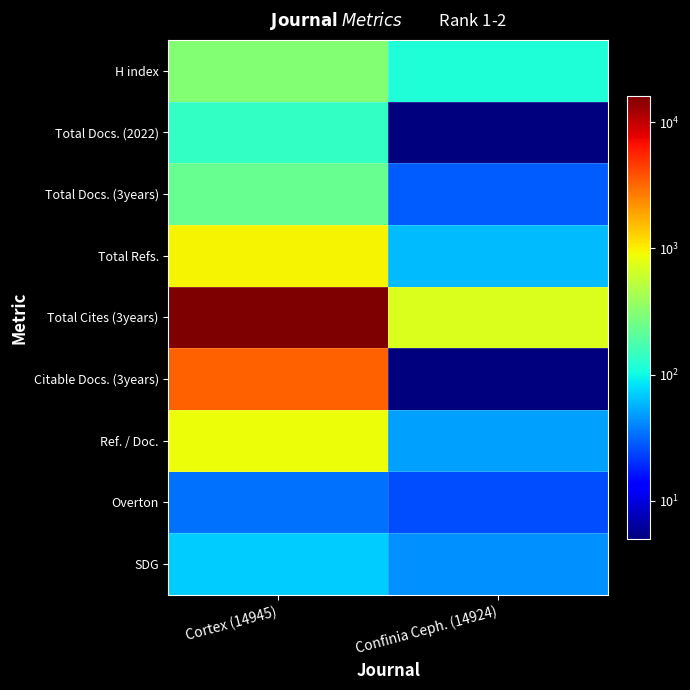

Reading left to right, extract all data points from this chart.

H index: Cortex (14945)=303	Confinia Ceph. (14924)=115
Total Docs. (2022): Cortex (14945)=138	Confinia Ceph. (14924)=5
Total Docs. (3years): Cortex (14945)=233	Confinia Ceph. (14924)=29
Total Refs.: Cortex (14945)=969	Confinia Ceph. (14924)=62
Total Cites (3years): Cortex (14945)=16115	Confinia Ceph. (14924)=728
Citable Docs. (3years): Cortex (14945)=3419	Confinia Ceph. (14924)=5
Ref. / Doc.: Cortex (14945)=880	Confinia Ceph. (14924)=50
Overton: Cortex (14945)=34	Confinia Ceph. (14924)=25
SDG: Cortex (14945)=69	Confinia Ceph. (14924)=44